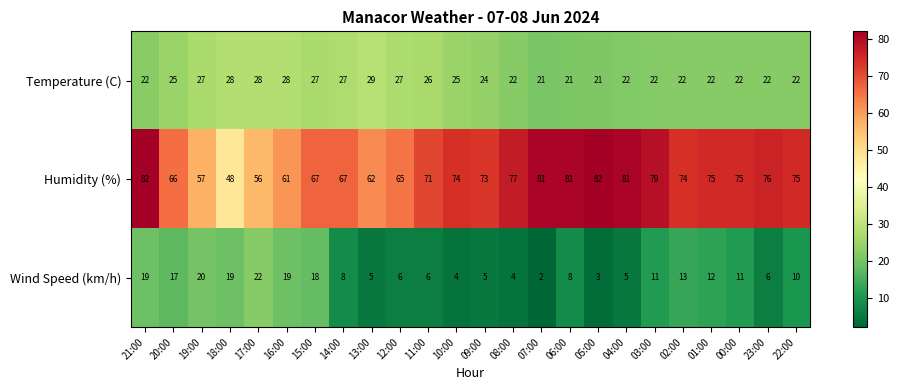

What value does the Temperature (C) series have at 11:00?

26